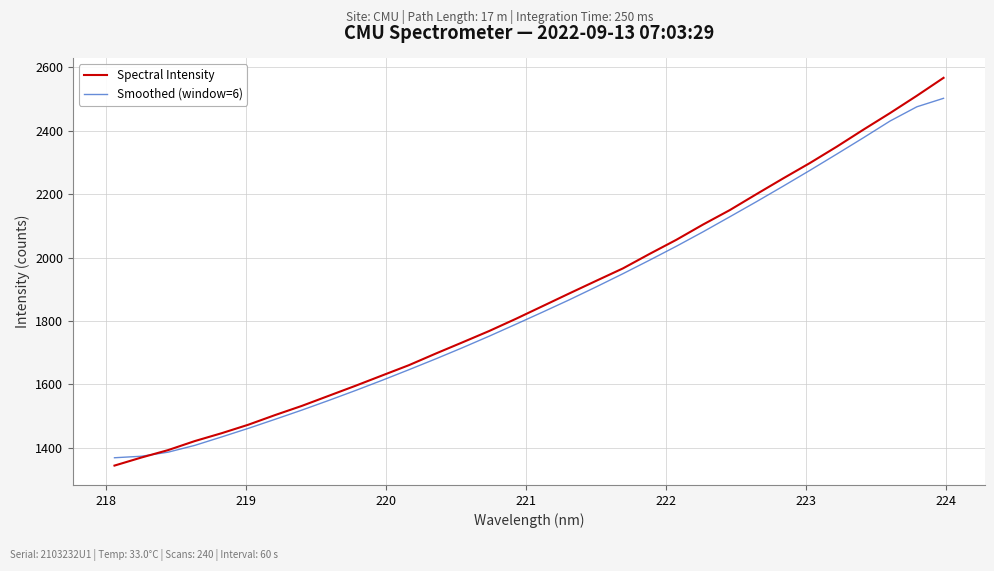

True or false: Smoothed (window=6) and Spectral Intensity cross at least once.

True